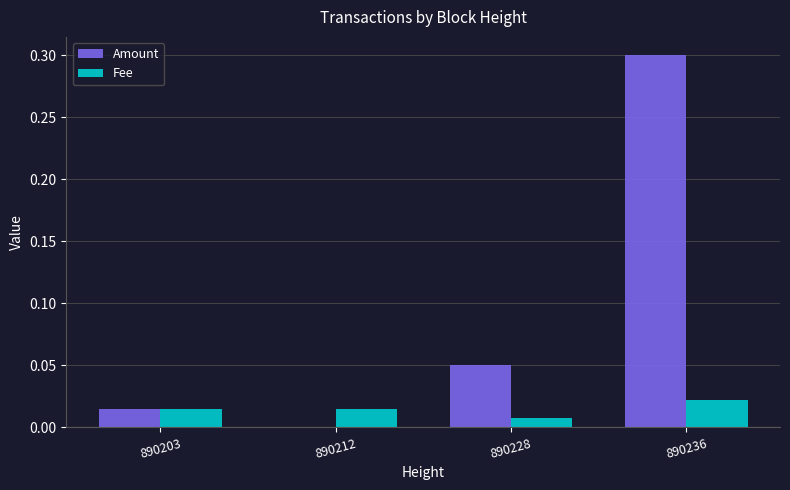

Which series has the largest range (max minus min)?

Amount